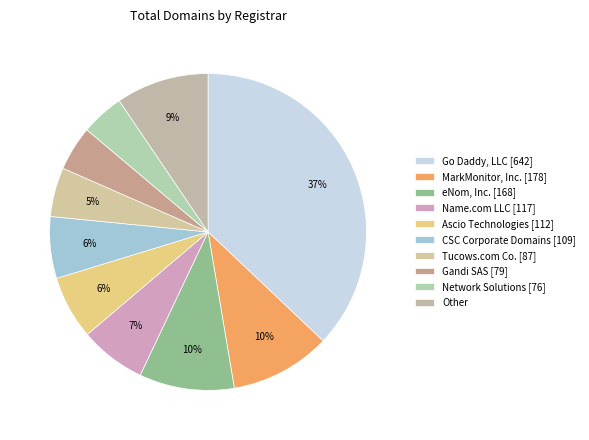

How many segments does this pie chart have?

10